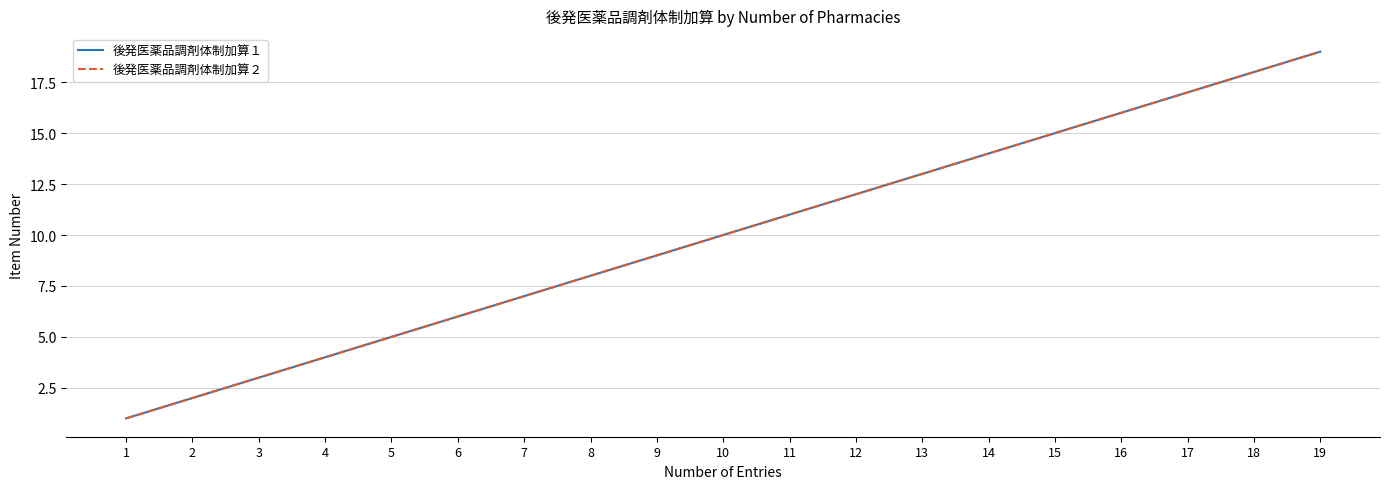

What is the highest value of the 後発医薬品調剤体制加算１ series?

19